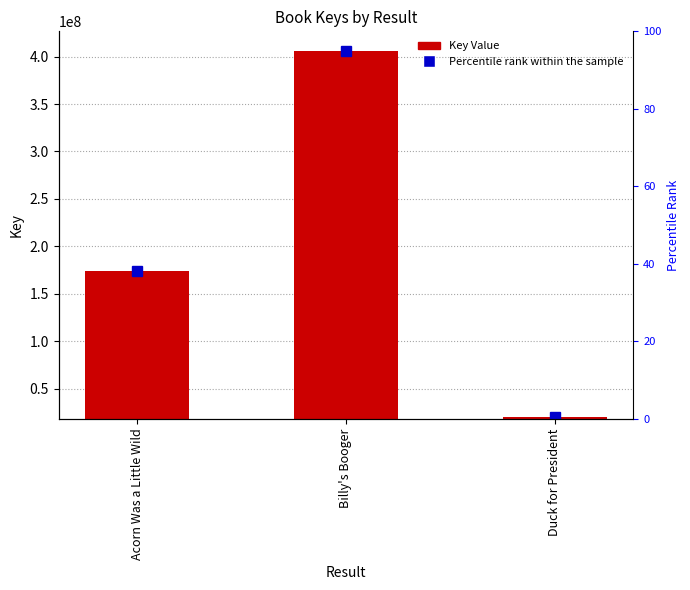

List the labels in order of value, largest first.

Billy's Booger, Acorn Was a Little Wild, Duck for President